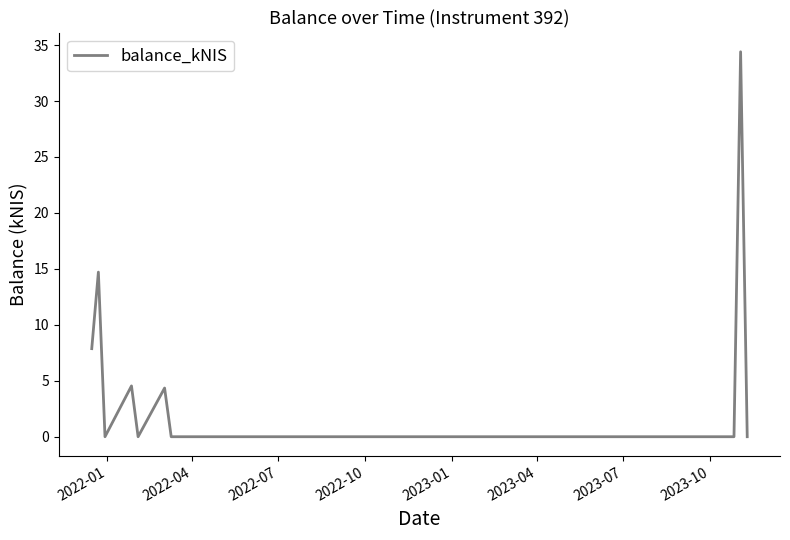

What is the difference between the maximum and minimum values?

34.4